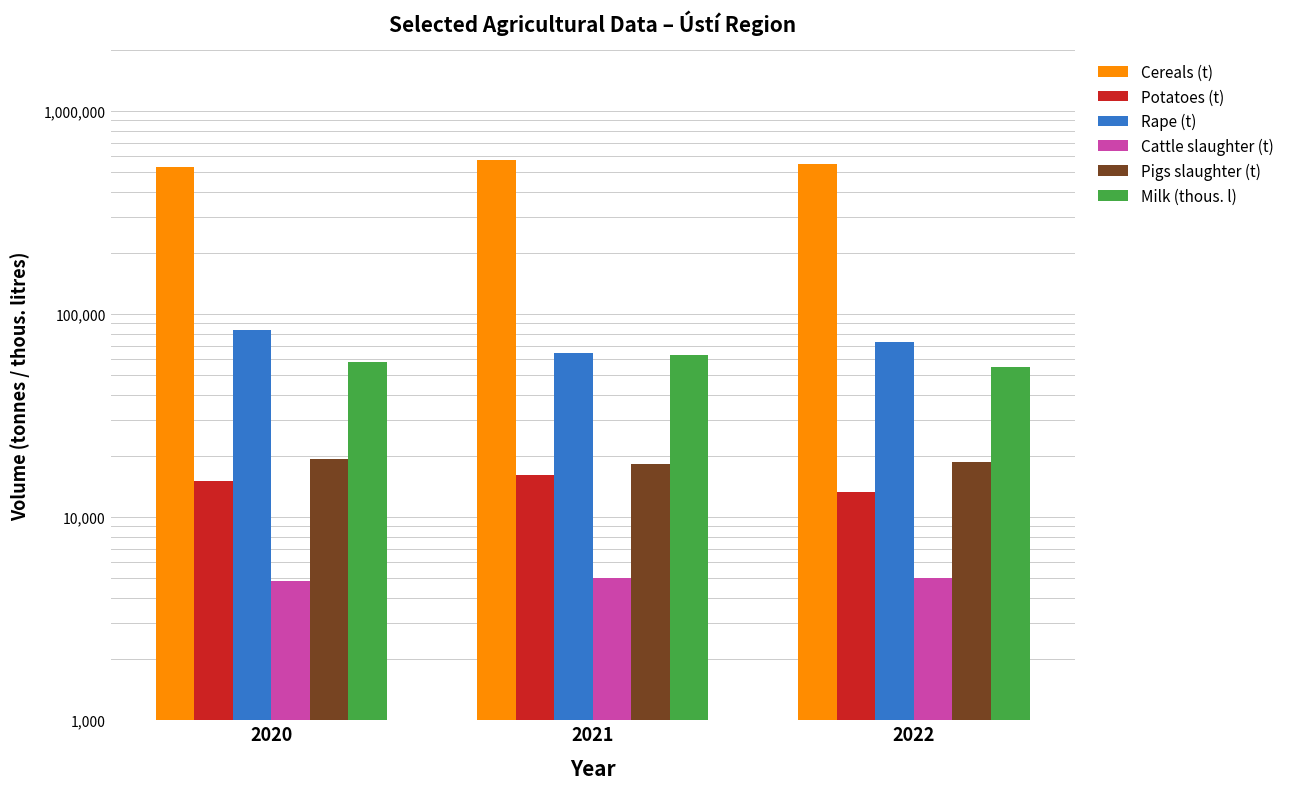

Reading right to left, transcribe all the data shown in this chart.

Cereals (t): 548519.1	572861.3	531847.6
Potatoes (t): 13250.9	16069.8	15125.6
Rape (t): 72518.6	64374.4	83581.1
Cattle slaughter (t): 5007.8	5040.6	4840.5
Pigs slaughter (t): 18601.3	18219.5	19317.0
Milk (thous. l): 55205.6	63250.4	58355.6